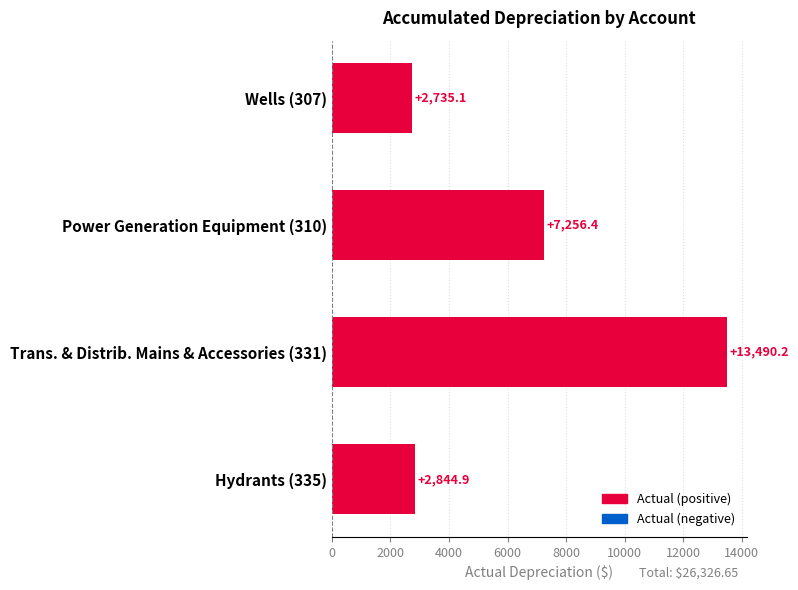

Rank the categories by value from highest to lowest.

Trans. & Distrib. Mains & Accessories (331), Power Generation Equipment (310), Hydrants (335), Wells (307)